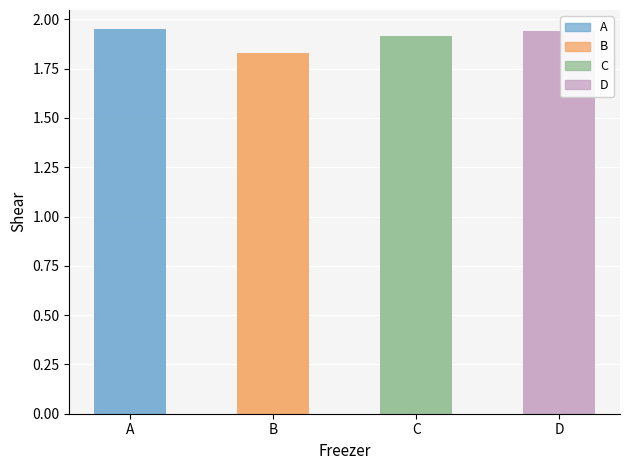

How many values are between 1 and 2?

4